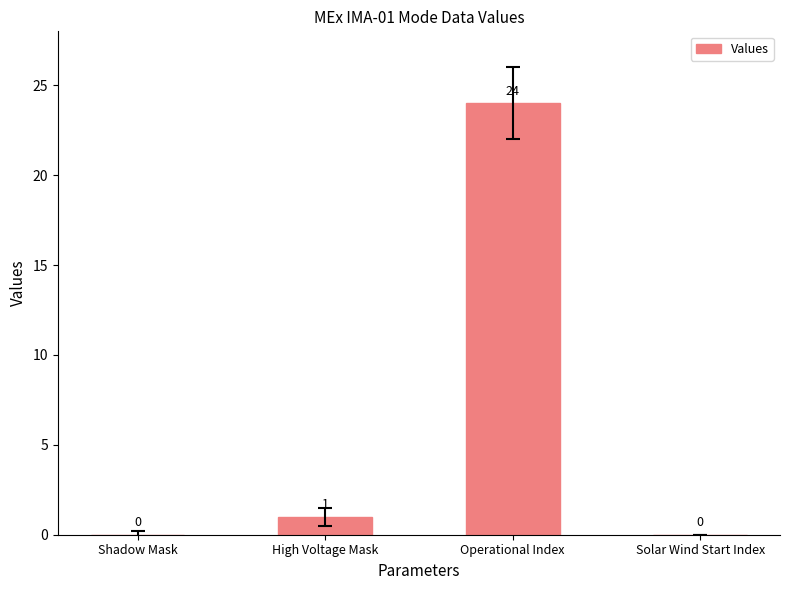

True or false: the data shows 40 at Operational Index.

False